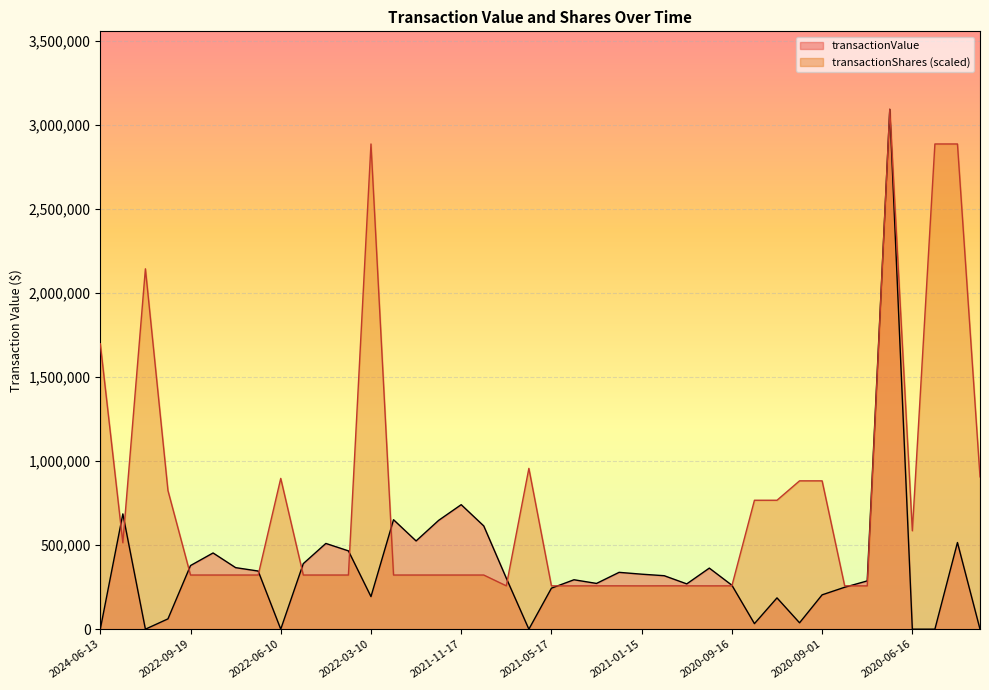

How many categories are shown in the chart?

40